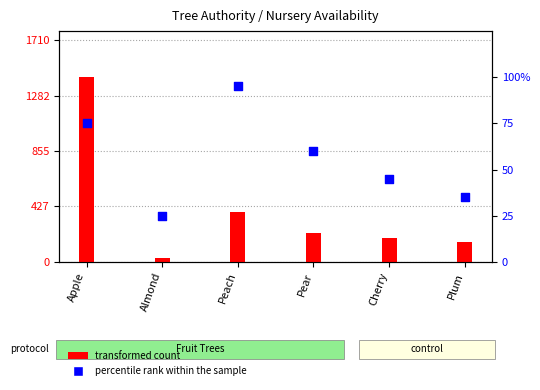

At which category is the sum across all series the highest?

Apple